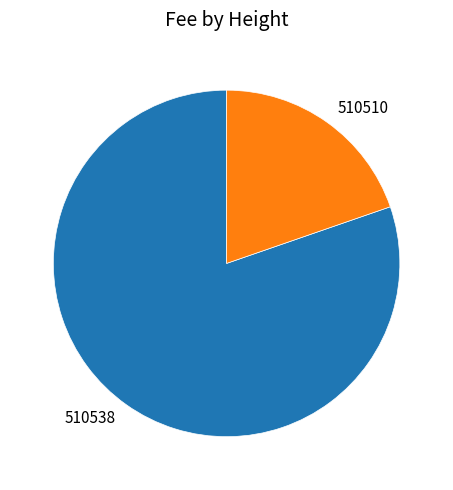

Which has a higher value, 510510 or 510538?

510538